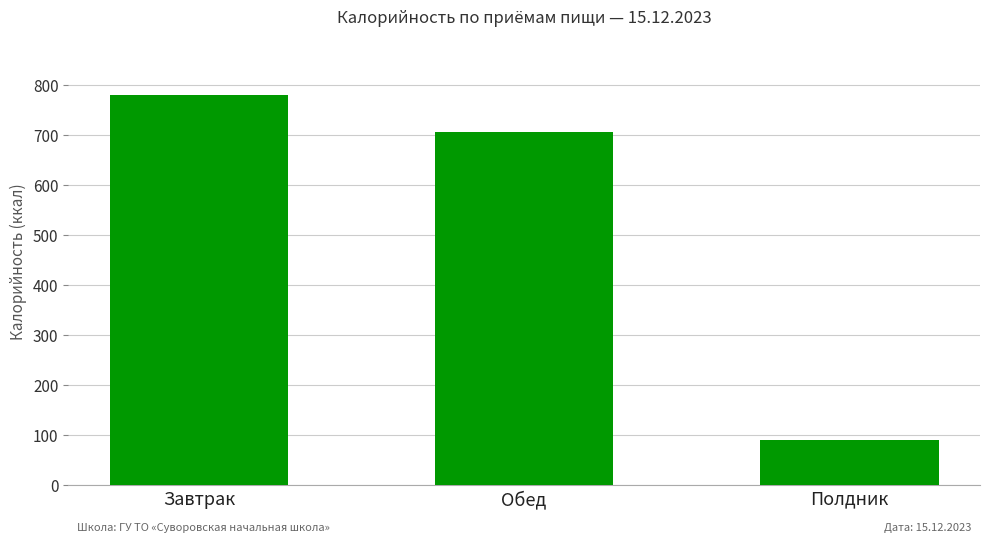

What is the greatest value displayed?

779.9